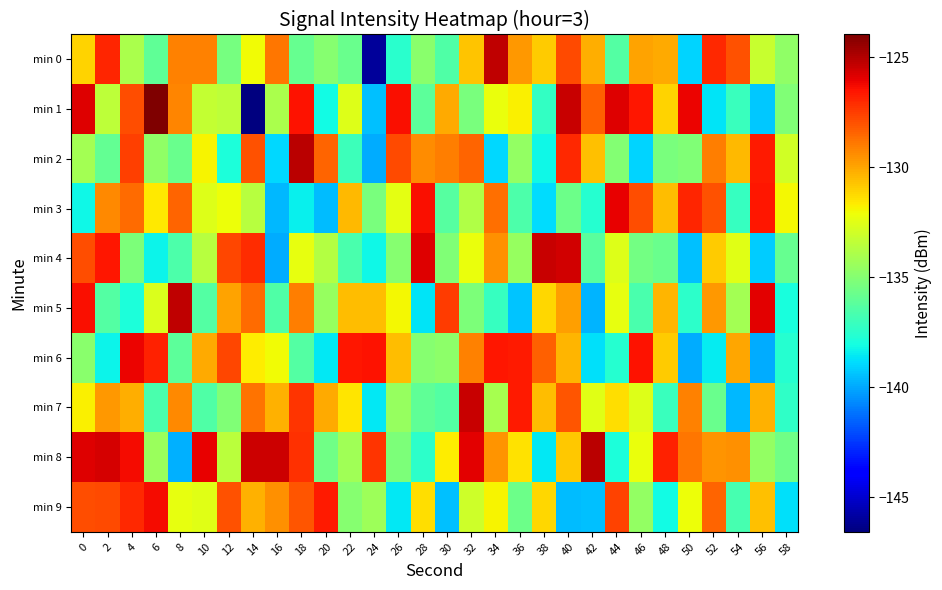

Count the number of data series in this chart.

10